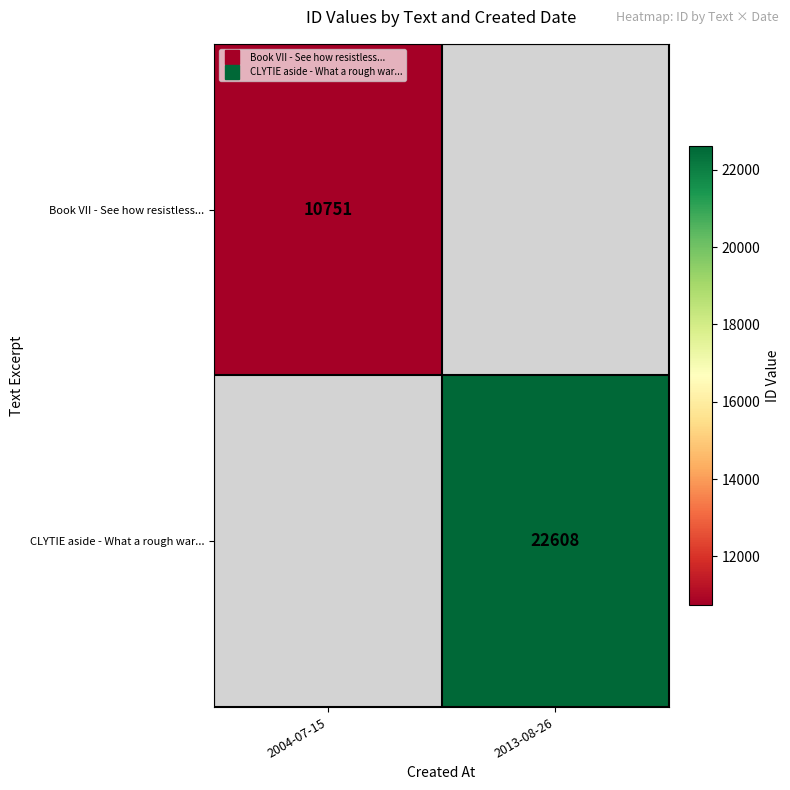

What value does the Book VII - See how resistless... series have at 2004-07-15?

10751.0